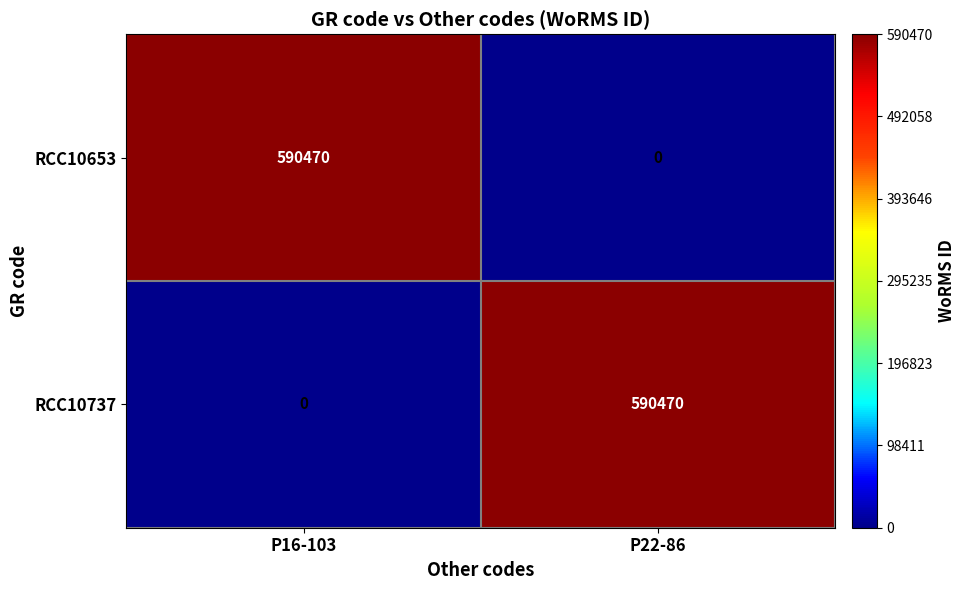

Reading left to right, extract all data points from this chart.

RCC10653: 590470	0
RCC10737: 0	590470